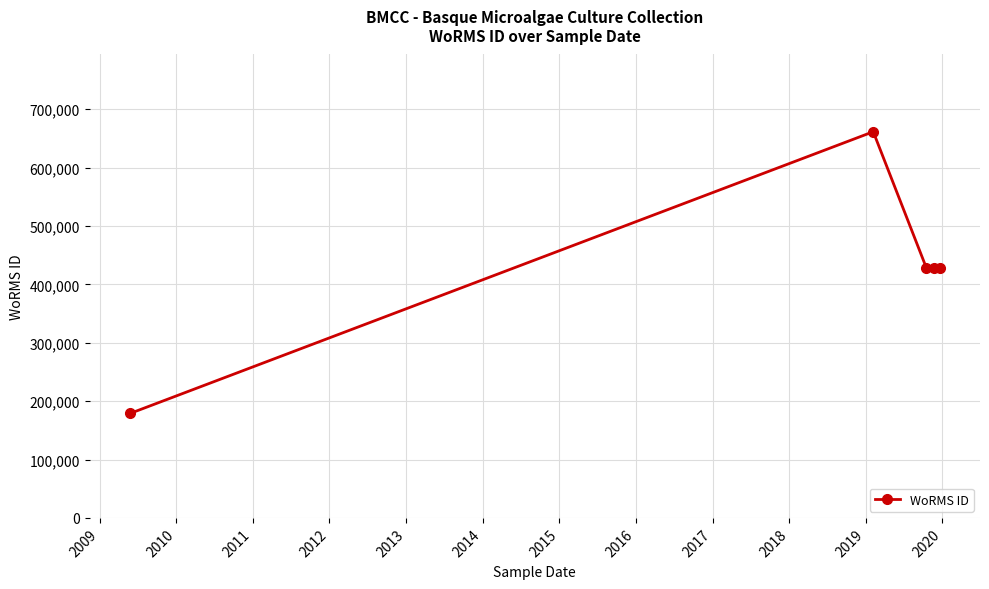

What is the value of the 3rd point from the left?

428522